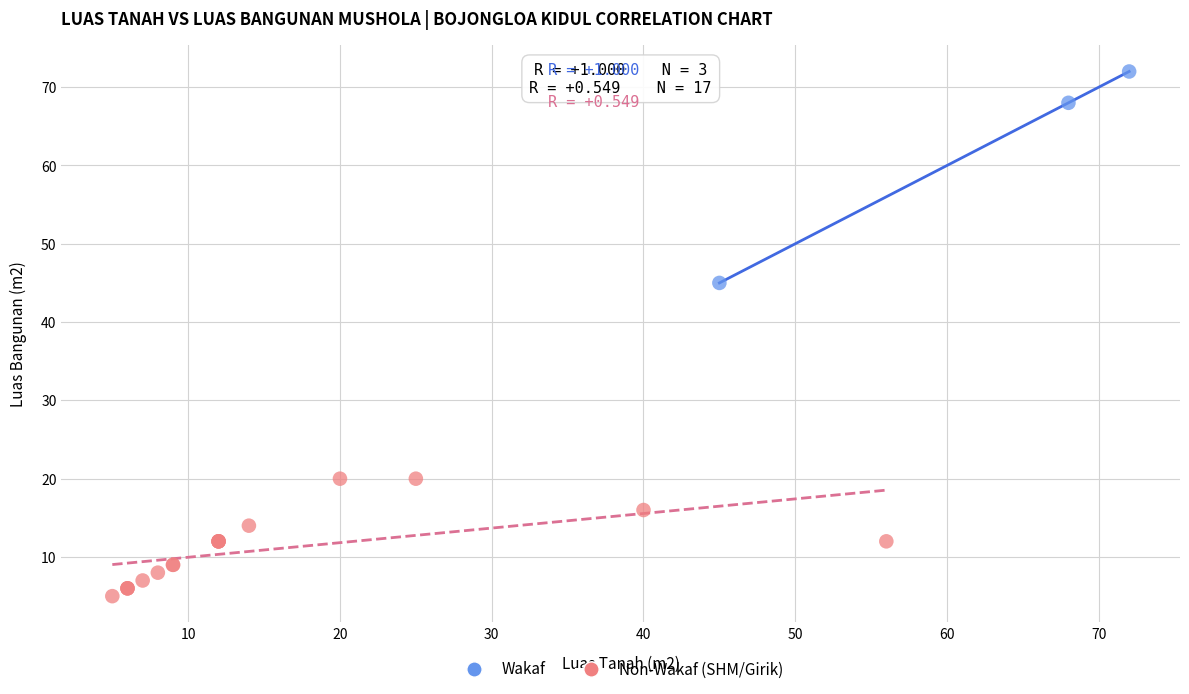

Which series has the largest Y range (max minus min)?

Wakaf